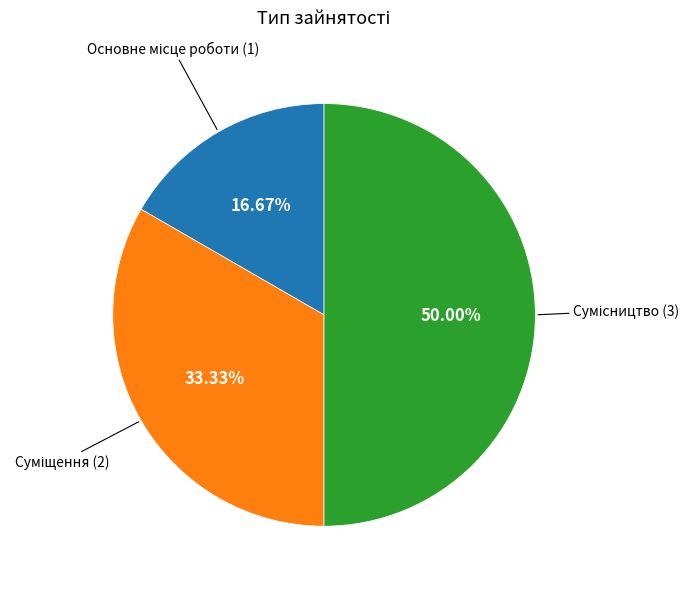

How many segments does this pie chart have?

3